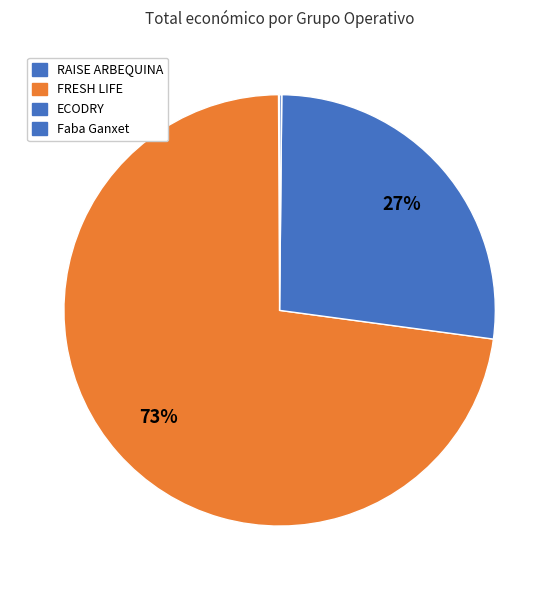

Rank the categories by value from highest to lowest.

FRESH LIFE, ECODRY, Faba Ganxet, RAISE ARBEQUINA